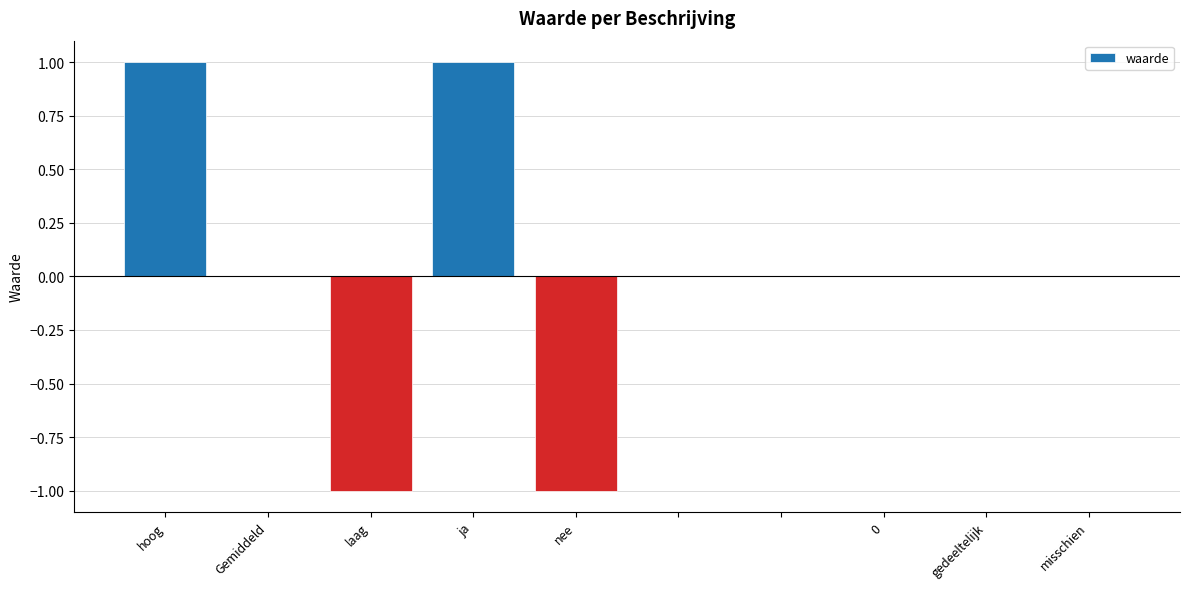

Count the number of categories in the chart.

10